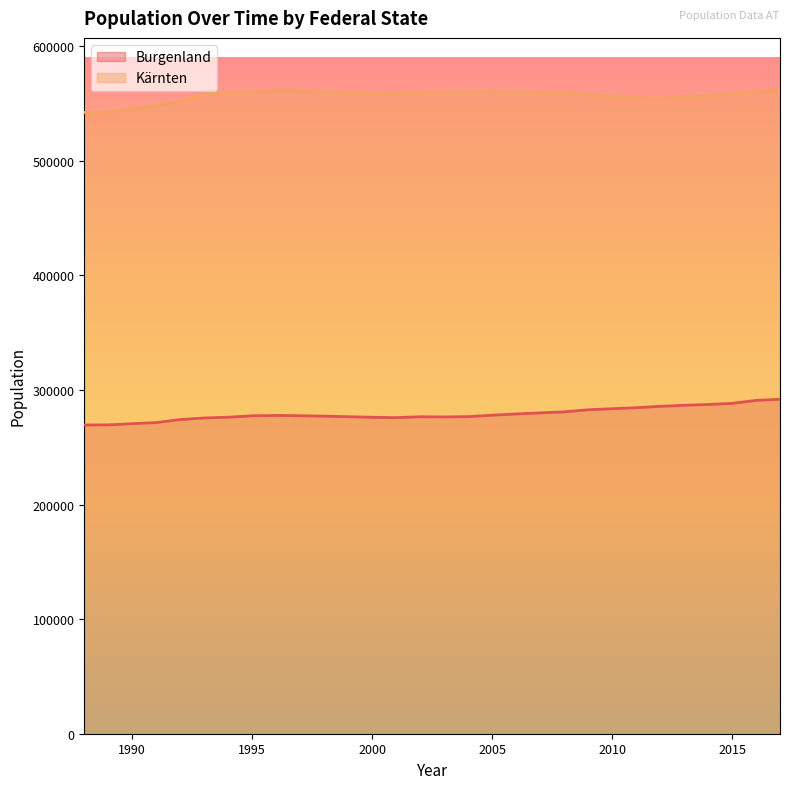

Where does the Kärnten series first go above 559346?

1994